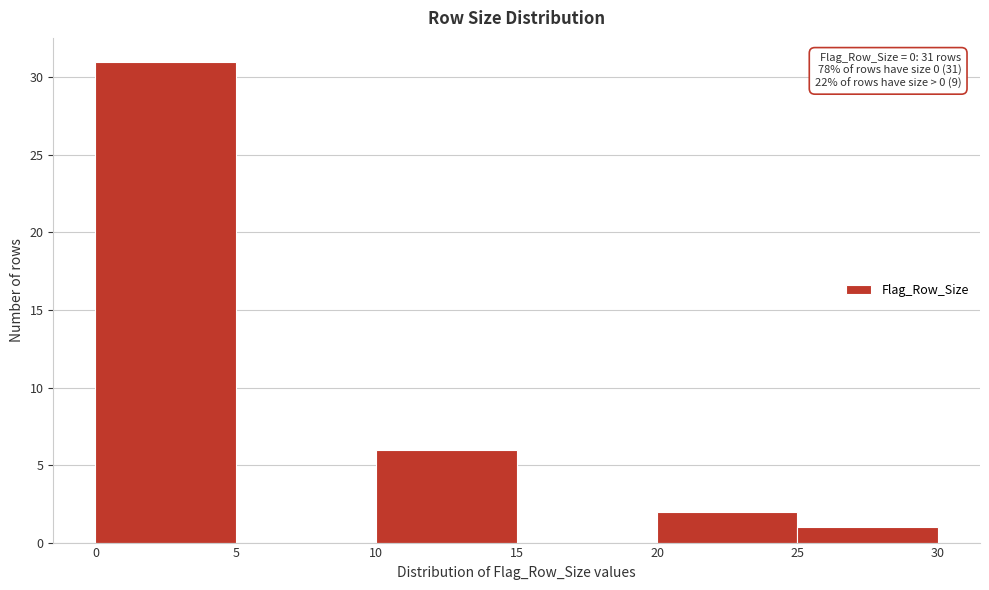

Over which range of the x-axis is the bar tallest?

0 to 5